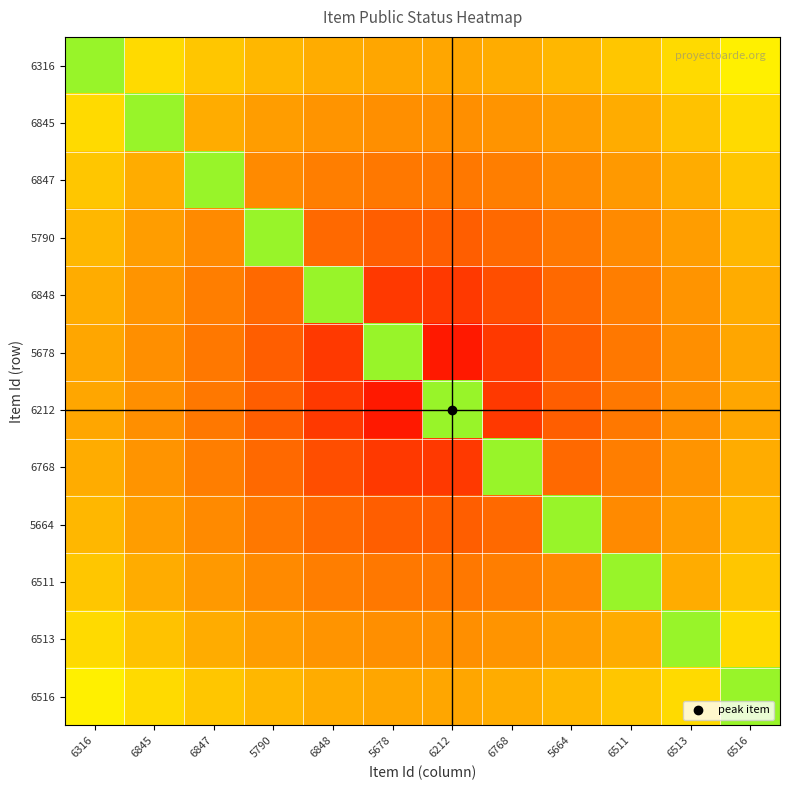

Reading right to left, extract all data points from this chart.

6316: 6516=0.7	6513=0.6	6511=0.6	5664=0.5	6768=0.5	6212=0.5	5678=0.5	6848=0.5	5790=0.5	6847=0.6	6845=0.6	6316=0.8
6845: 6516=0.6	6513=0.6	6511=0.5	5664=0.5	6768=0.4	6212=0.4	5678=0.4	6848=0.4	5790=0.5	6847=0.5	6845=0.8	6316=0.6
6847: 6516=0.6	6513=0.5	6511=0.4	5664=0.4	6768=0.3	6212=0.3	5678=0.3	6848=0.3	5790=0.4	6847=0.8	6845=0.5	6316=0.6
5790: 6516=0.5	6513=0.5	6511=0.4	5664=0.3	6768=0.3	6212=0.2	5678=0.2	6848=0.3	5790=0.8	6847=0.4	6845=0.5	6316=0.5
6848: 6516=0.5	6513=0.4	6511=0.3	5664=0.3	6768=0.2	6212=0.1	5678=0.1	6848=0.8	5790=0.3	6847=0.3	6845=0.4	6316=0.5
5678: 6516=0.5	6513=0.4	6511=0.3	5664=0.2	6768=0.1	6212=0.1	5678=0.8	6848=0.1	5790=0.2	6847=0.3	6845=0.4	6316=0.5
6212: 6516=0.5	6513=0.4	6511=0.3	5664=0.2	6768=0.1	6212=0.8	5678=0.1	6848=0.1	5790=0.2	6847=0.3	6845=0.4	6316=0.5
6768: 6516=0.5	6513=0.4	6511=0.3	5664=0.3	6768=0.8	6212=0.1	5678=0.1	6848=0.2	5790=0.3	6847=0.3	6845=0.4	6316=0.5
5664: 6516=0.5	6513=0.5	6511=0.4	5664=0.8	6768=0.3	6212=0.2	5678=0.2	6848=0.3	5790=0.3	6847=0.4	6845=0.5	6316=0.5
6511: 6516=0.6	6513=0.5	6511=0.8	5664=0.4	6768=0.3	6212=0.3	5678=0.3	6848=0.3	5790=0.4	6847=0.4	6845=0.5	6316=0.6
6513: 6516=0.6	6513=0.8	6511=0.5	5664=0.5	6768=0.4	6212=0.4	5678=0.4	6848=0.4	5790=0.5	6847=0.5	6845=0.6	6316=0.6
6516: 6516=0.8	6513=0.6	6511=0.6	5664=0.5	6768=0.5	6212=0.5	5678=0.5	6848=0.5	5790=0.5	6847=0.6	6845=0.6	6316=0.7